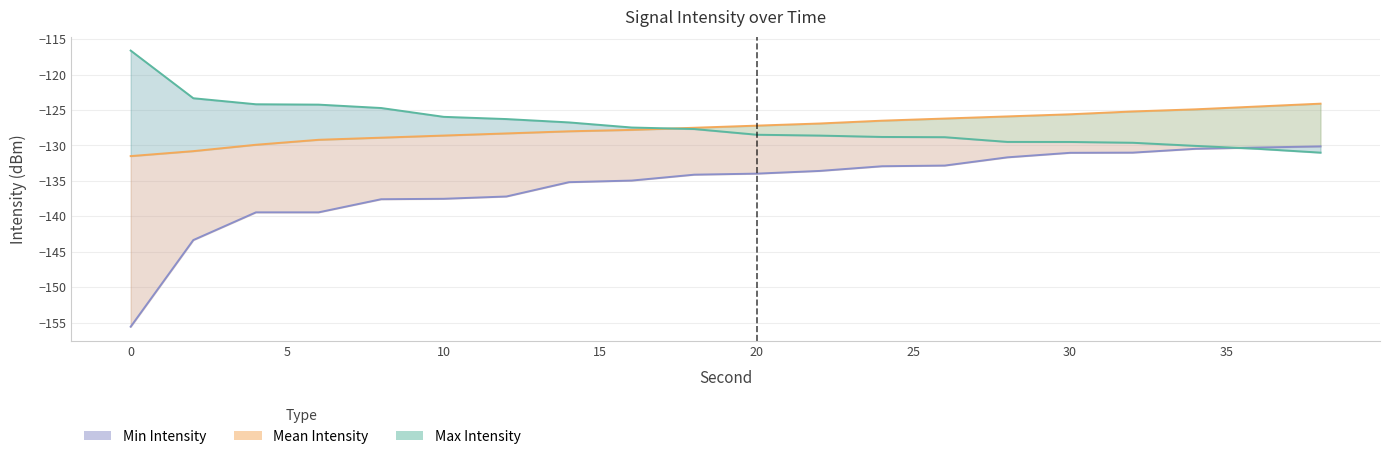

Reading left to right, list all the values displayed in this chart.

Min Intensity: -155.6	-143.4	-139.4	-139.4	-137.6	-137.5	-137.2	-135.2	-135.0	-134.1	-134.0	-133.6	-132.9	-132.8	-131.7	-131.0	-131.0	-130.5	-130.3	-130.1
Mean Intensity: -131.5	-130.8	-129.9	-129.2	-128.9	-128.6	-128.3	-128.0	-127.8	-127.5	-127.2	-126.9	-126.5	-126.2	-125.9	-125.6	-125.2	-124.9	-124.5	-124.1
Max Intensity: -116.6	-123.3	-124.2	-124.2	-124.7	-126.0	-126.3	-126.7	-127.5	-127.7	-128.5	-128.6	-128.8	-128.8	-129.5	-129.5	-129.6	-130.1	-130.5	-131.0